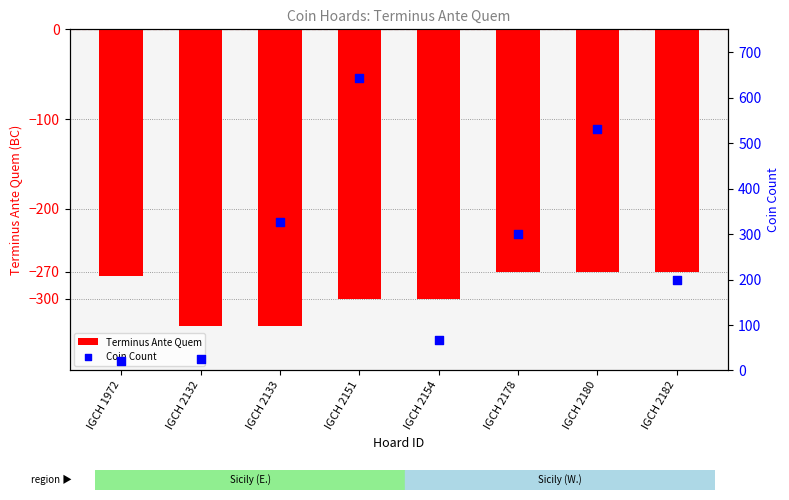

Is the value of Terminus Ante Quem at IGCH 1972 greater than the value of Coin Count at IGCH 1972?

No